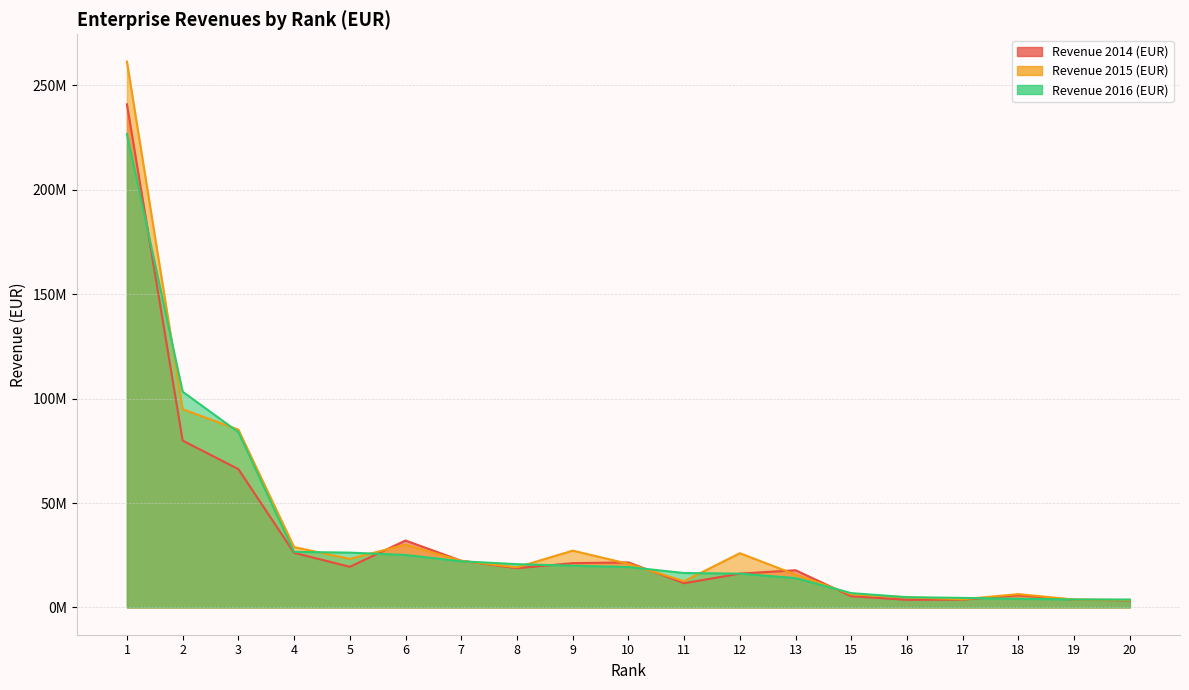

List the labels in order of Revenue 2014 (EUR) value, largest first.

1, 2, 3, 6, 4, 7, 10, 9, 5, 8, 13, 12, 11, 18, 15, 17, 19, 16, 20